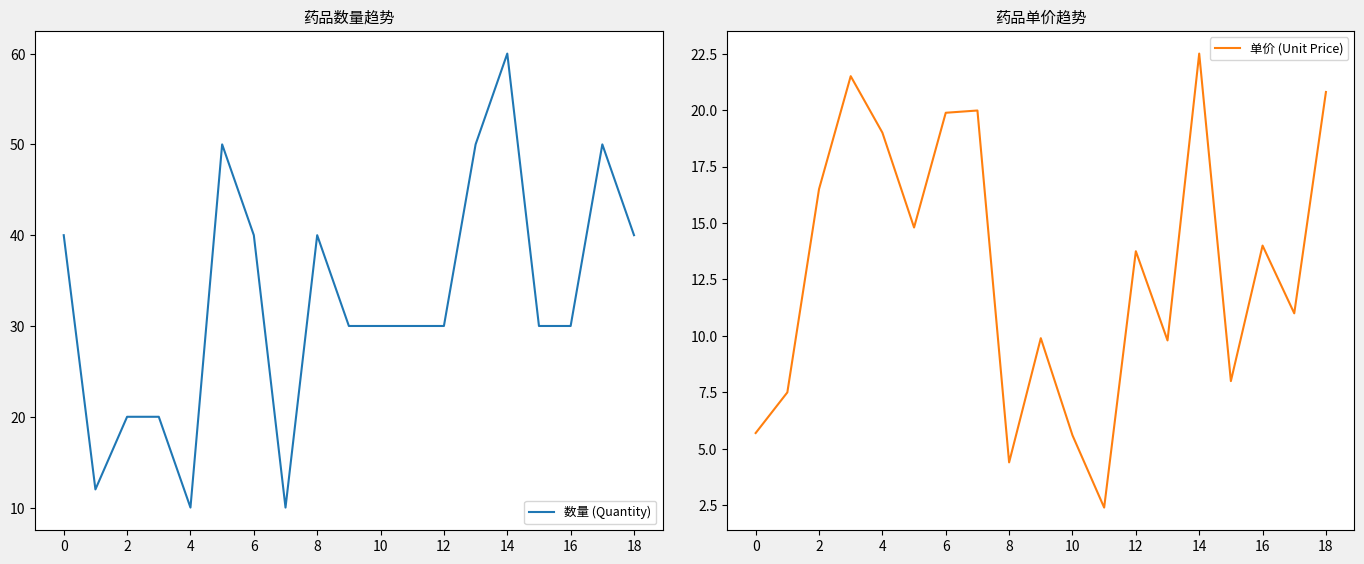

At which label does 数量 (Quantity) reach its peak?

14